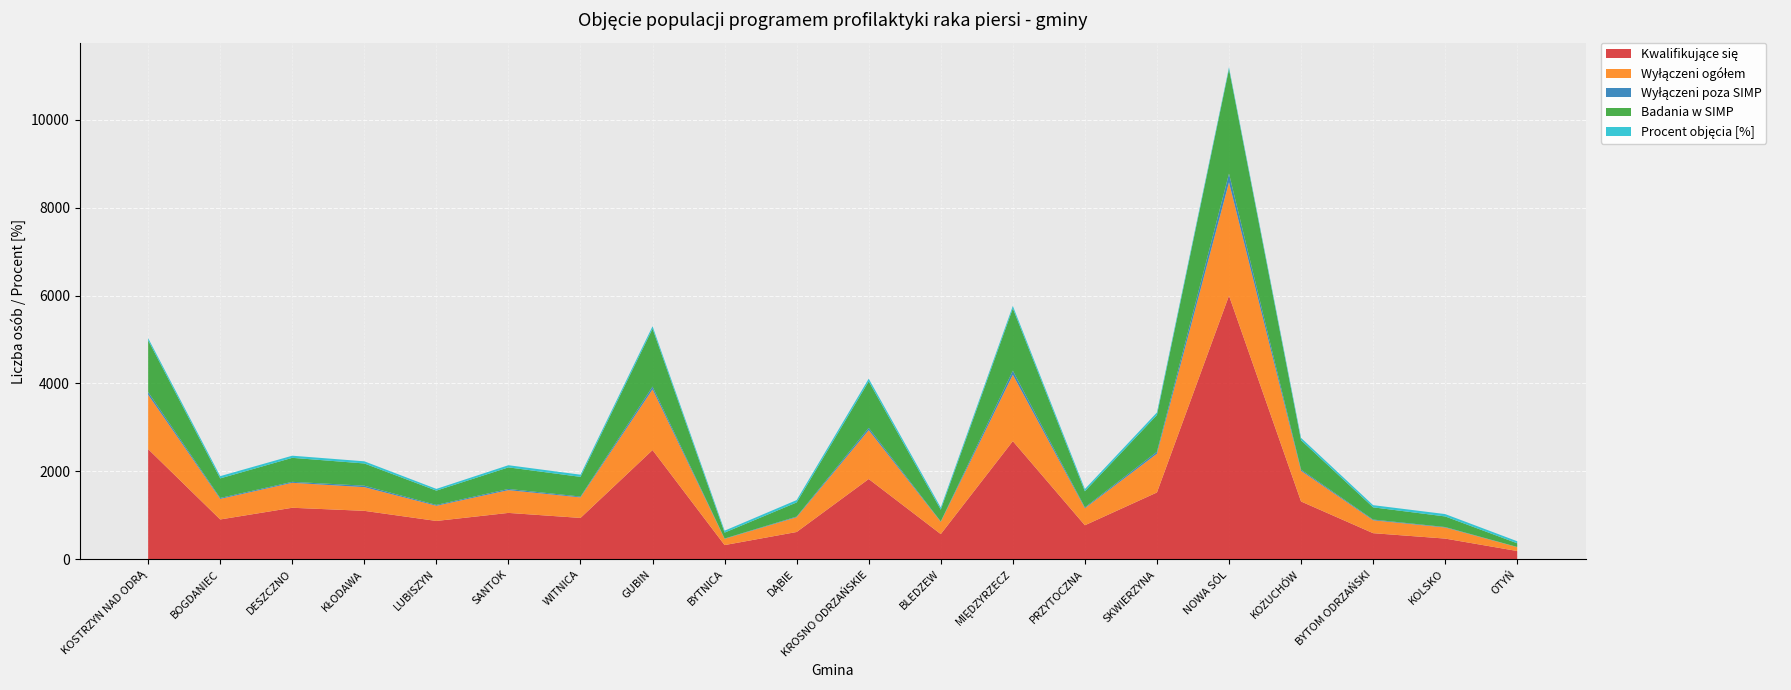

Reading left to right, extract all data points from this chart.

Kwalifikujące się: 2507.0	907.0	1173.0	1103.0	873.0	1056.0	942.0	2486.0	324.0	622.0	1827.0	574.0	2689.0	775.0	1521.0	5998.0	1316.0	595.0	472.0	189.0
Wyłączeni ogółem: 1238.0	467.0	568.0	539.0	345.0	518.0	467.0	1381.0	142.0	336.0	1112.0	278.0	1510.0	387.0	881.0	2579.0	697.0	294.0	252.0	88.0
Wyłączeni poza SIMP: 62.0	22.0	22.0	33.0	20.0	27.0	19.0	63.0	7.0	15.0	52.0	10.0	93.0	20.0	45.0	198.0	28.0	16.0	11.0	4.0
Badania w SIMP: 1176.0	445.0	546.0	506.0	325.0	491.0	448.0	1317.0	135.0	321.0	1058.0	268.0	1417.0	367.0	836.0	2378.0	669.0	278.0	241.0	84.0
Procent objęcia [%]: 49.4	51.5	48.4	48.9	39.5	49.0	49.6	55.5	43.8	54.0	60.9	48.4	56.1	49.9	57.9	43.0	53.0	49.4	53.4	46.6